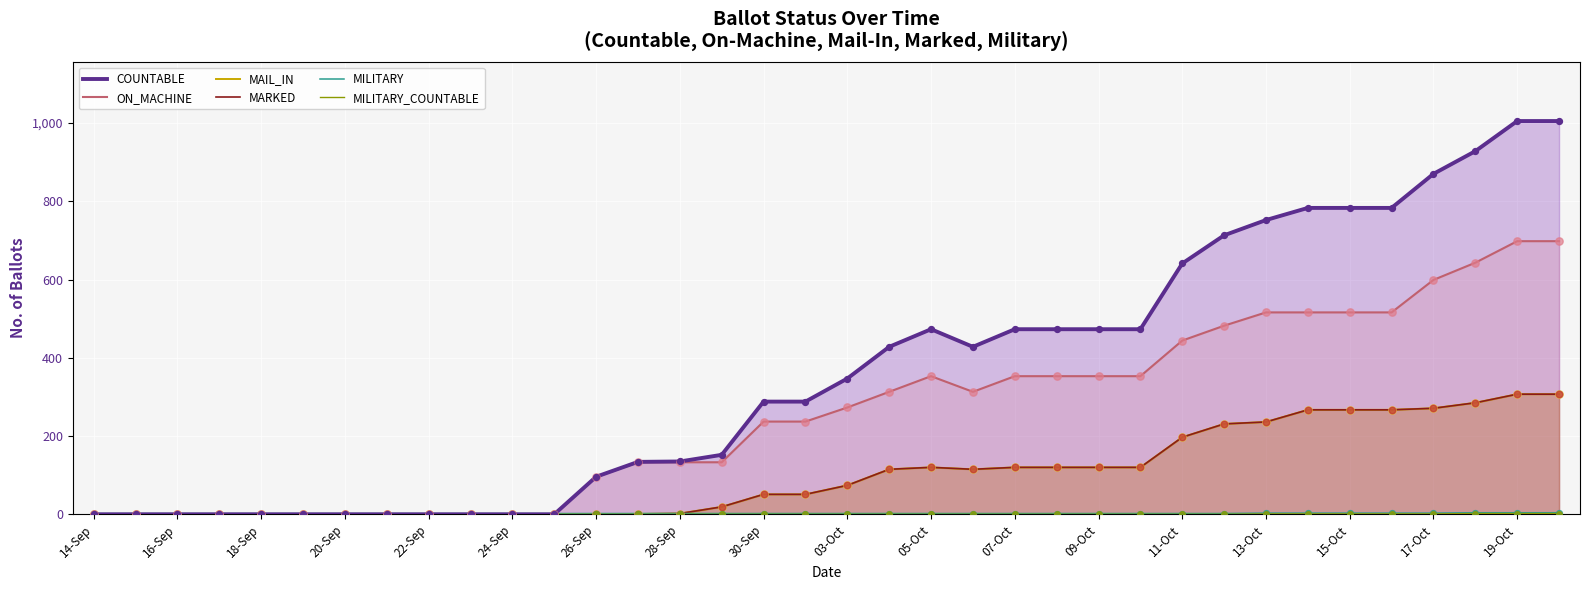

Which series reaches the maximum Y coordinate?

COUNTABLE